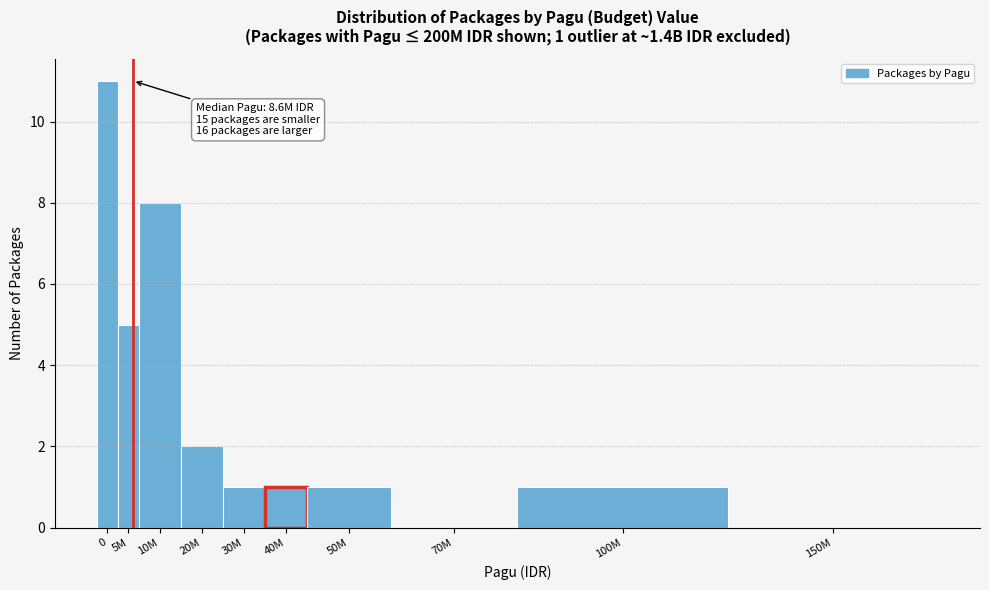

Reading left to right, extract all data points from this chart.

0=11	5M=5	10M=8	20M=2	30M=1	40M=1	50M=1	70M=0	100M=1	150M=0